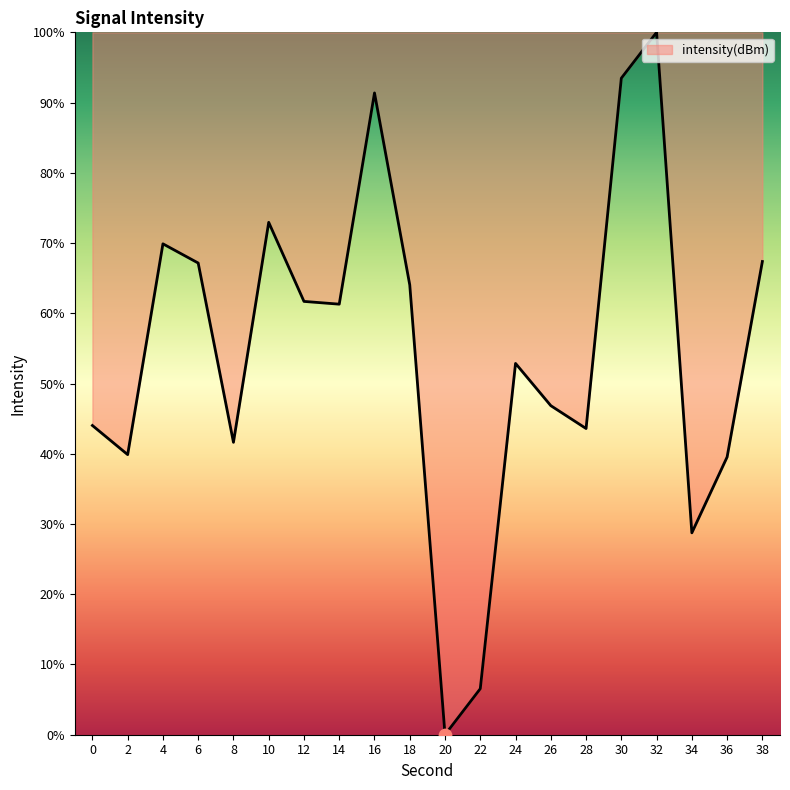

What is the change in value from 10 to 22?

-66.4